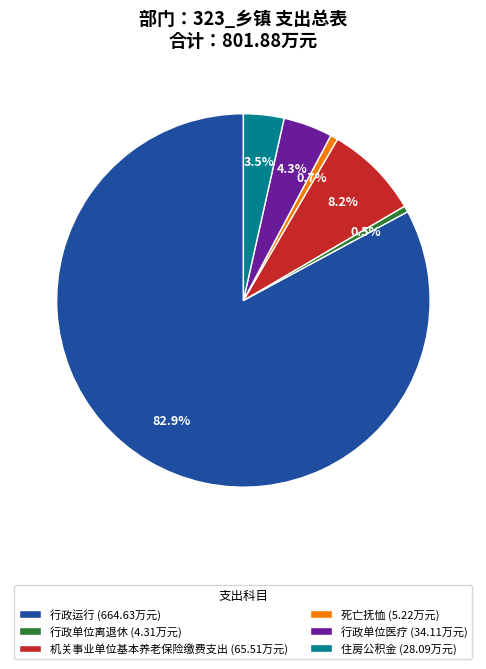

Combined, do 机关事业单位基本养老保险缴费支出 (65.51万元) and 死亡抚恤 (5.22万元) account for over 50%?

No